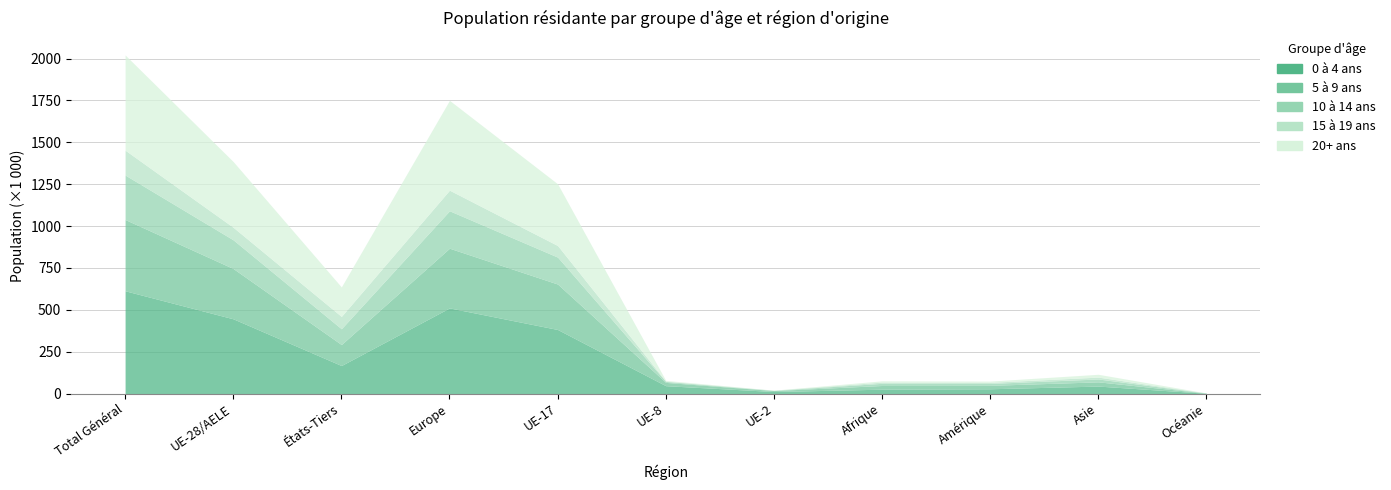

Reading left to right, extract all data points from this chart.

0 à 4 ans: 613638	446190	167448	511391	382527	47102	12381	26215	28769	44801	1853
5 à 9 ans: 425365	300147	125218	356347	271285	19716	5547	22102	20376	25247	853
10 à 14 ans: 265588	171321	94267	223438	160789	5645	1495	12859	11505	17186	417
15 à 19 ans: 148356	74781	73575	122947	69064	2164	585	7413	6613	11032	252
20+ ans: 568578	392466	176112	536309	368650	4294	442	7583	7362	16984	276